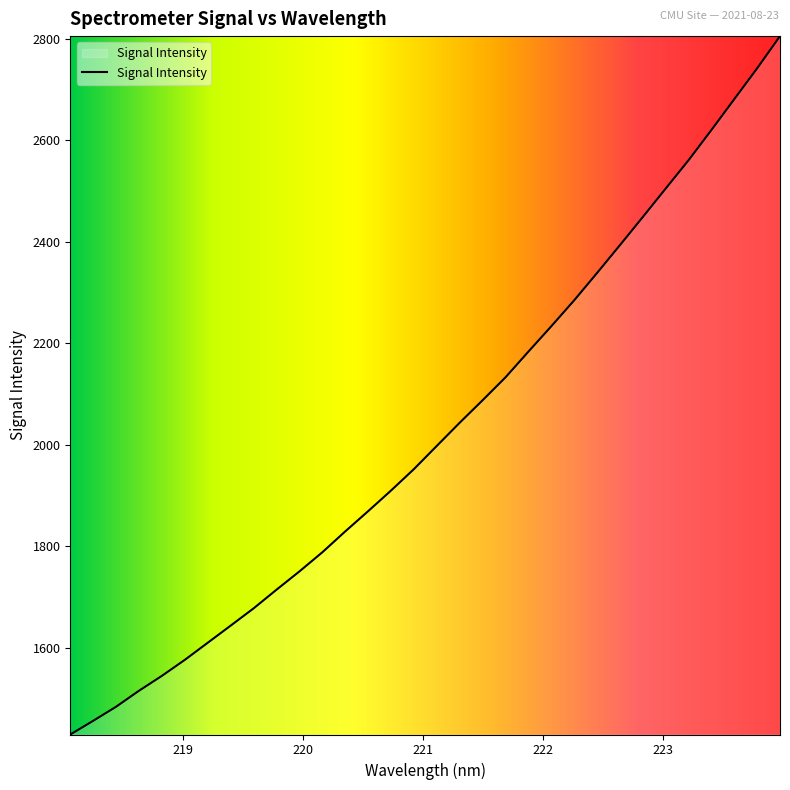

True or false: there are more than 1 points higher than both neighbors.

False